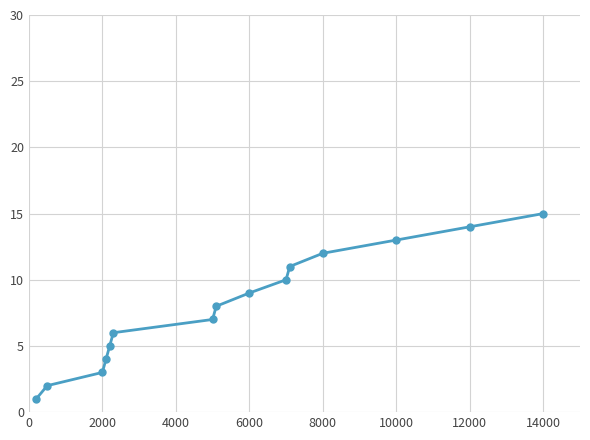

What is the greatest value displayed?

15